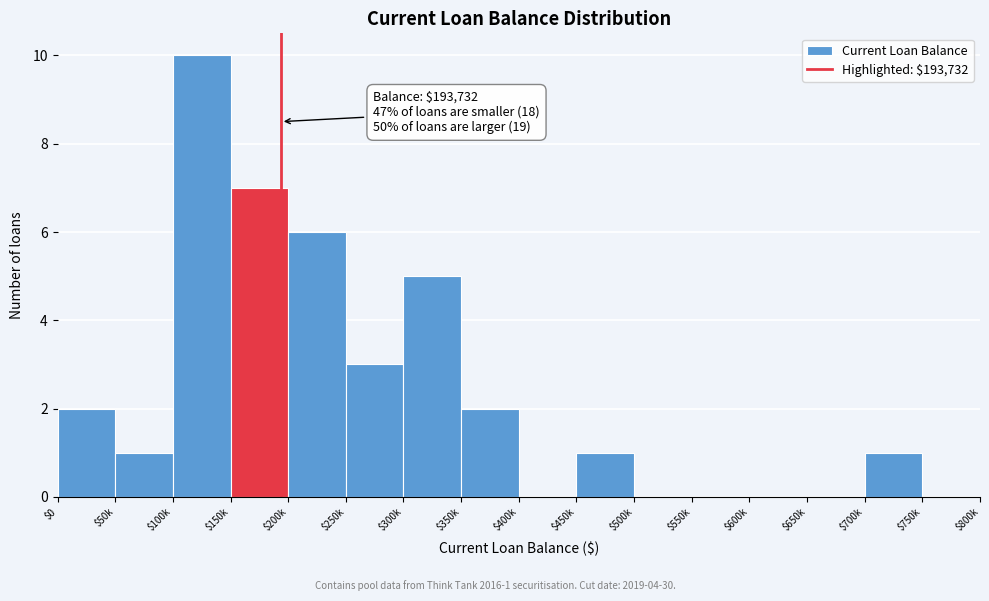

The chart shows a value of 3 at $250k. True or false?

True